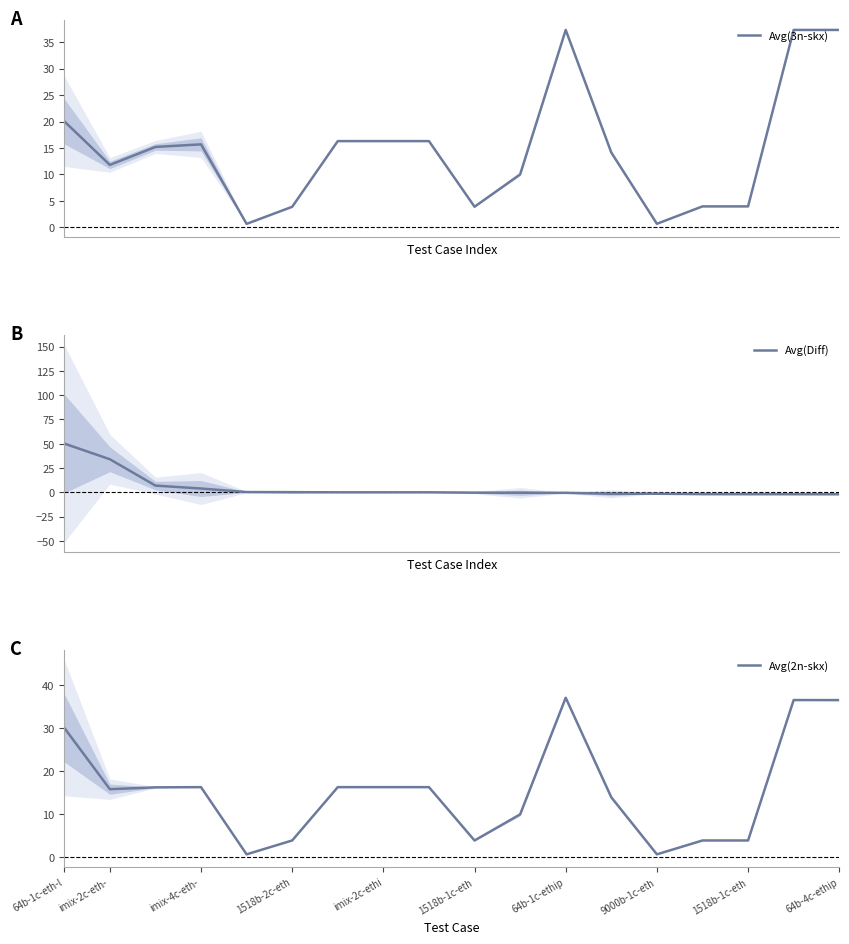

How many data points does each series have?

18